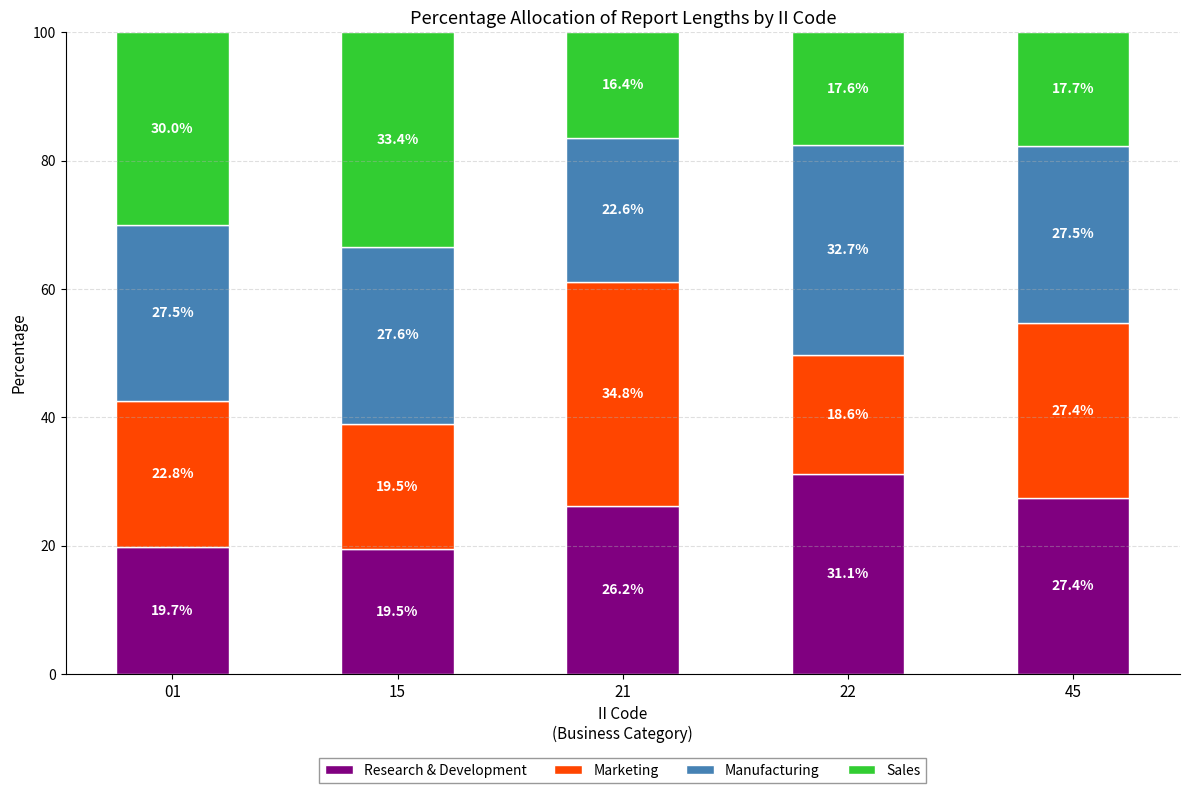

Does the chart contain any negative values?

No